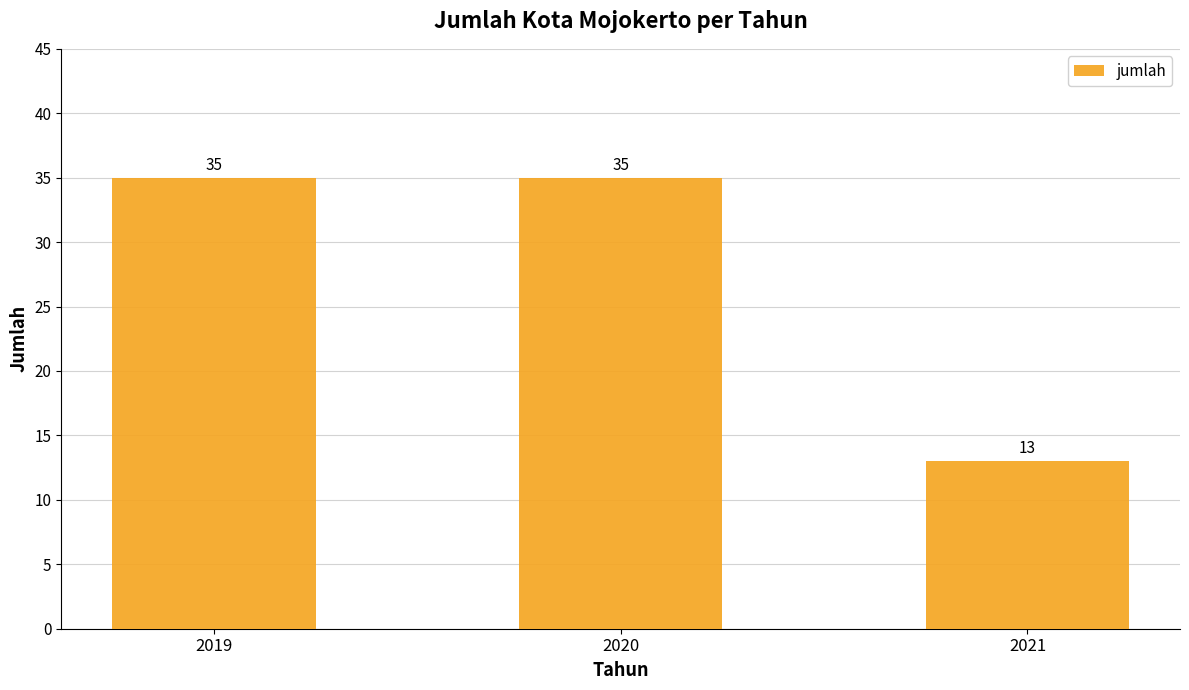

Between 2021 and 2019, which is larger?

2019